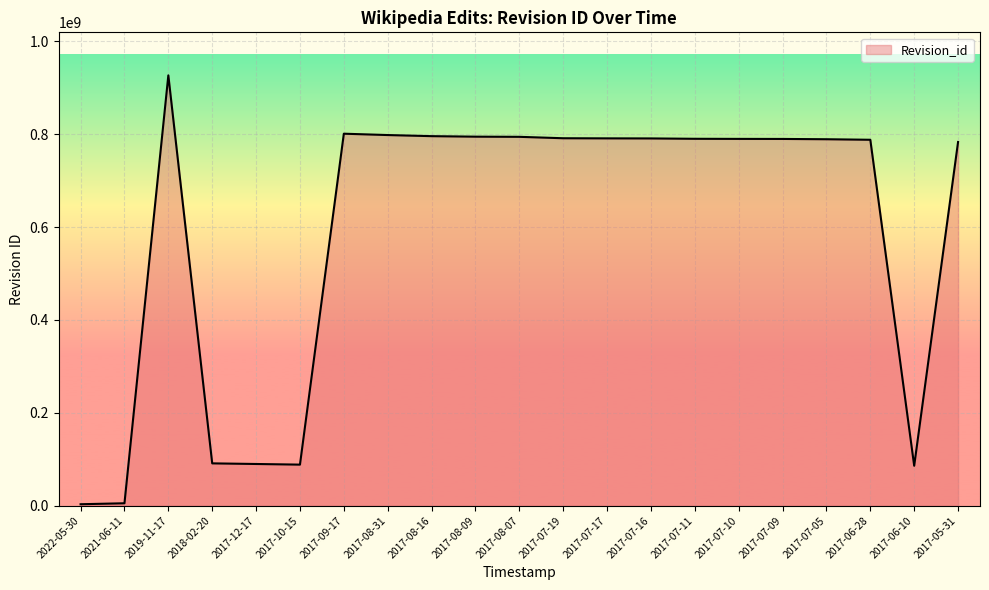

Which category has the highest value across all series?

2019-11-17